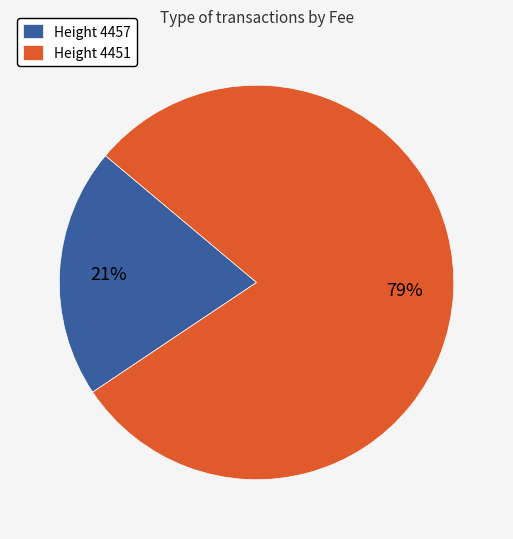

To the nearest percent, what is the combined percentage of Height 4451 and Height 4457?

100%